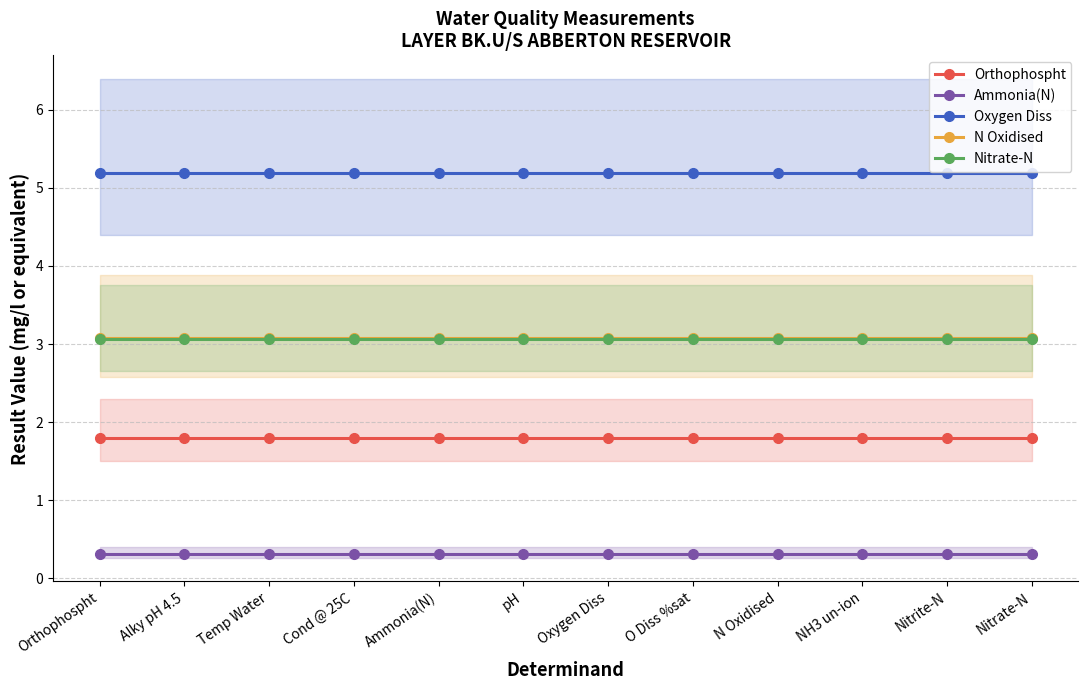

What is the spread (max minus min) of values at O Diss %sat?

4.9